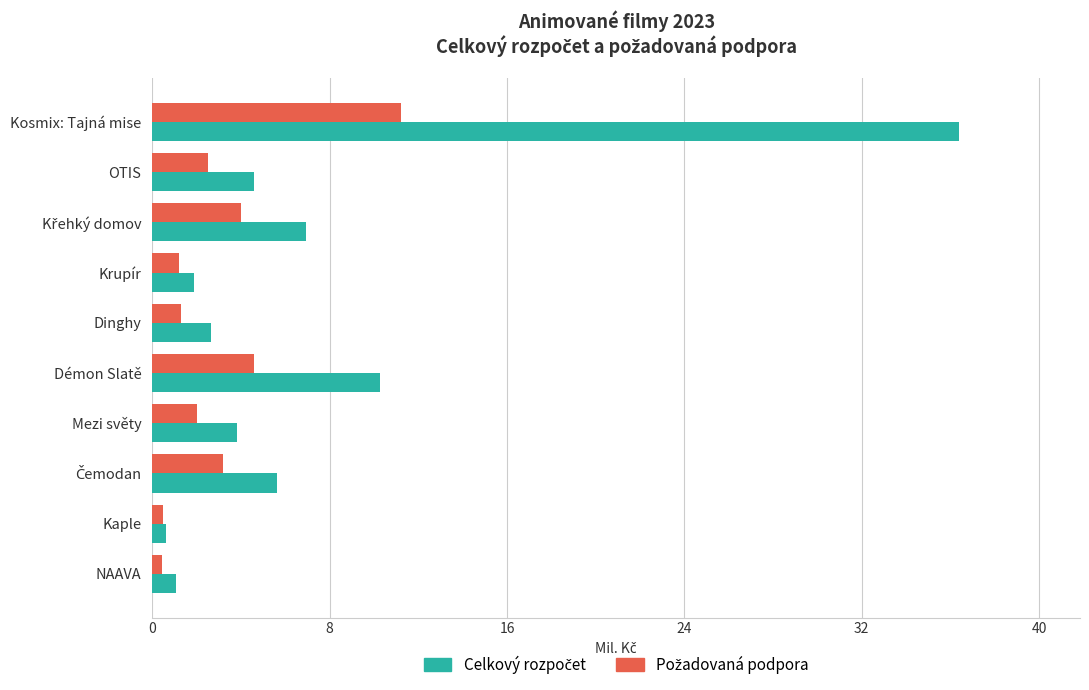

What is the maximum value shown in the chart?

36.4